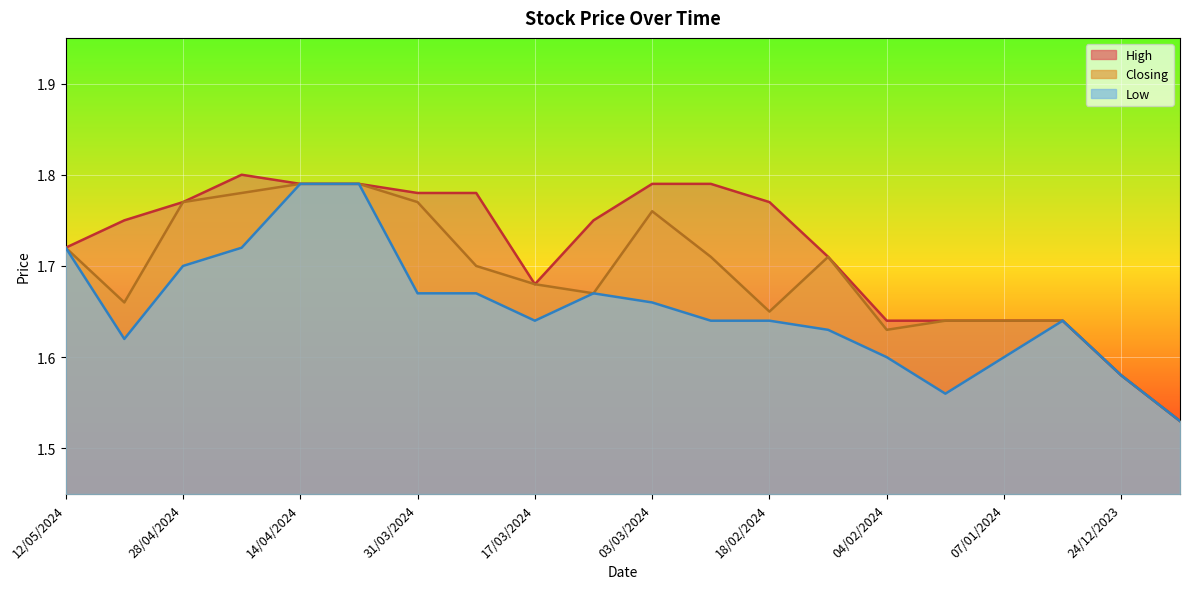

How many lines are shown in the chart?

3